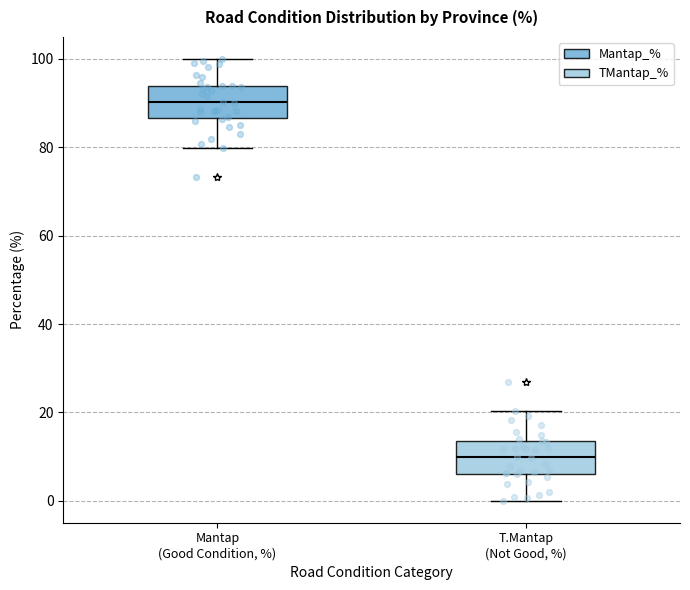

Reading left to right, read every box against the y-axis: the position of its median line, the range the box covers, and the ends of its whiskers. The values are not printed on the chart, so give them approximately, as read against the axis.

Mantap (Good Condition, %): median 90, box 86 to 94, whiskers 80 to 100
T.Mantap (Not Good, %): median 10, box 6 to 14, whiskers 0 to 20